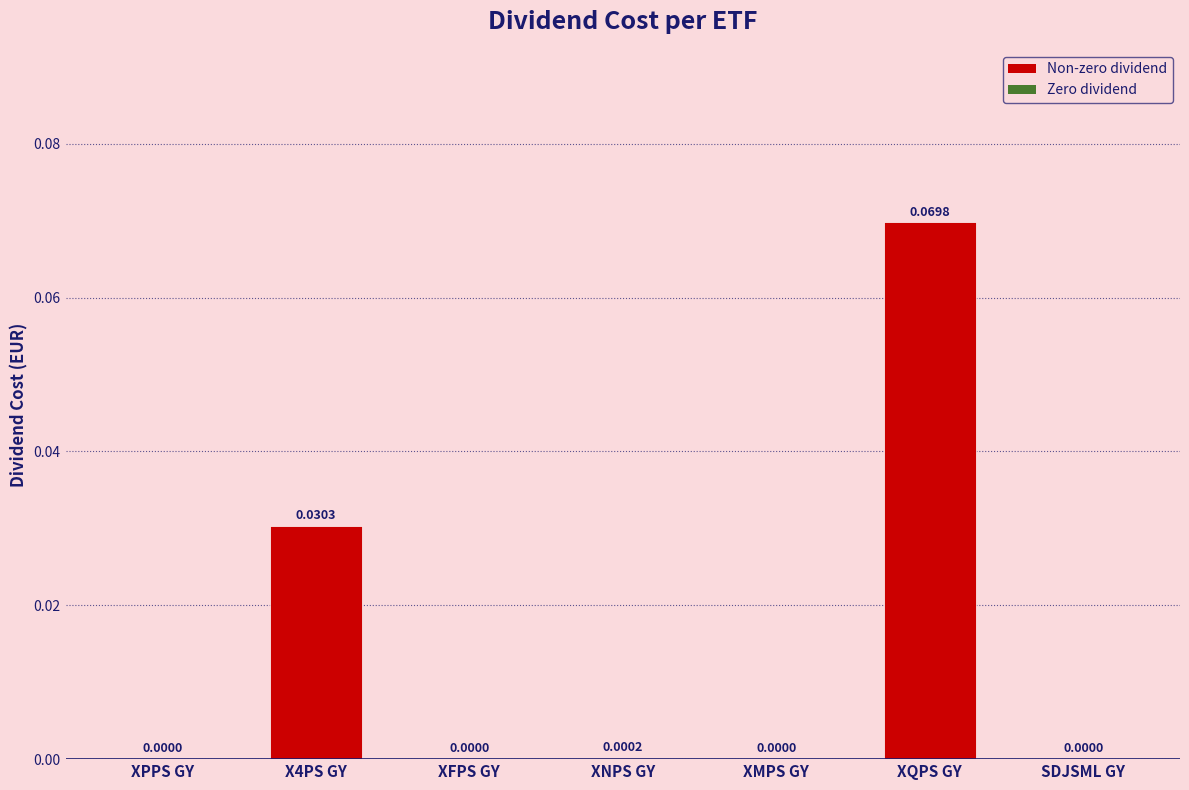

Which category has the highest value across all series?

XQPS GY